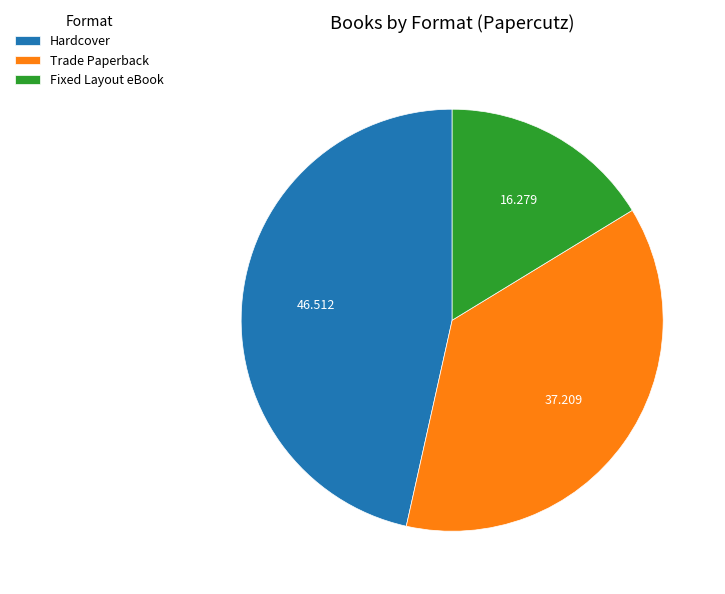

How many segments does this pie chart have?

3